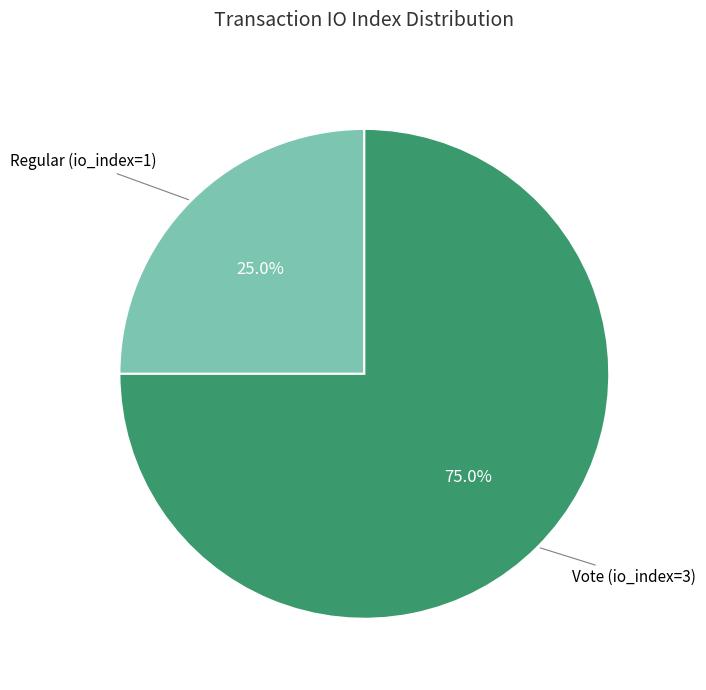

How many slices are in this pie chart?

2